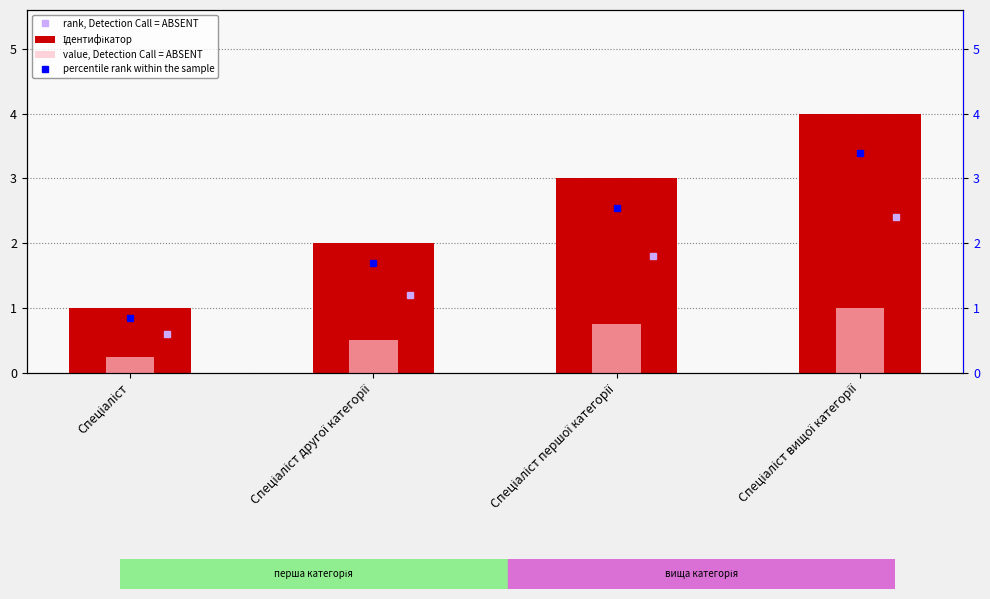

What position from the right is Спеціаліст вищої категорії?

1